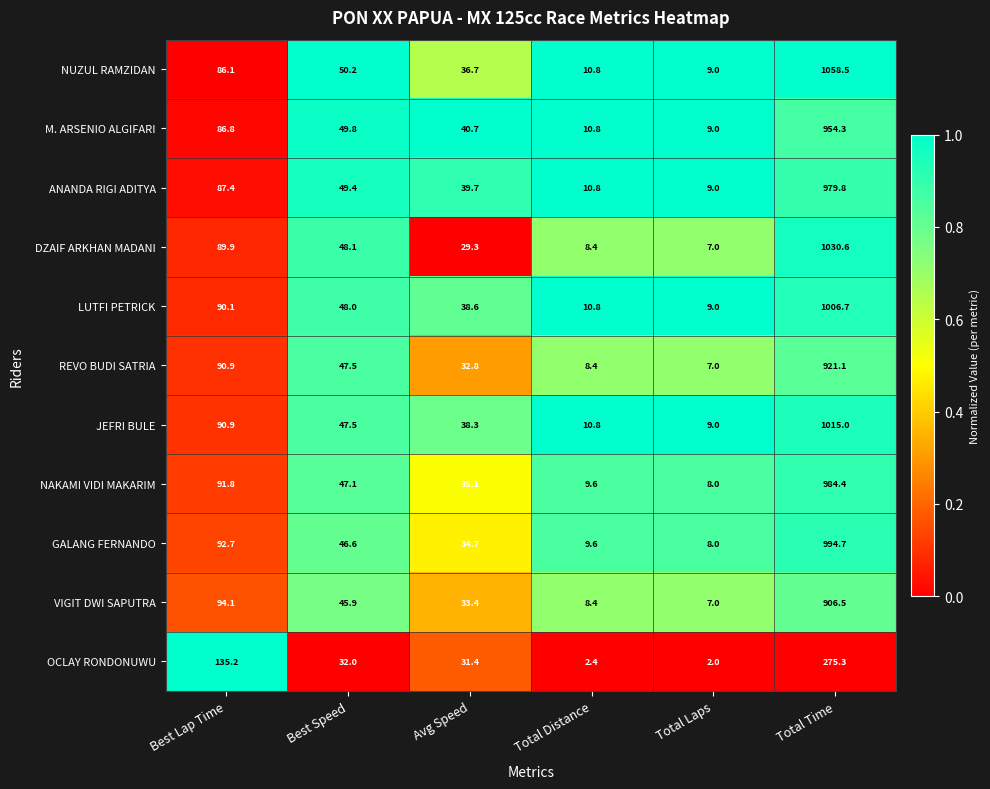

At which label is DZAIF ARKHAN MADANI closest to 518?

Best Lap Time